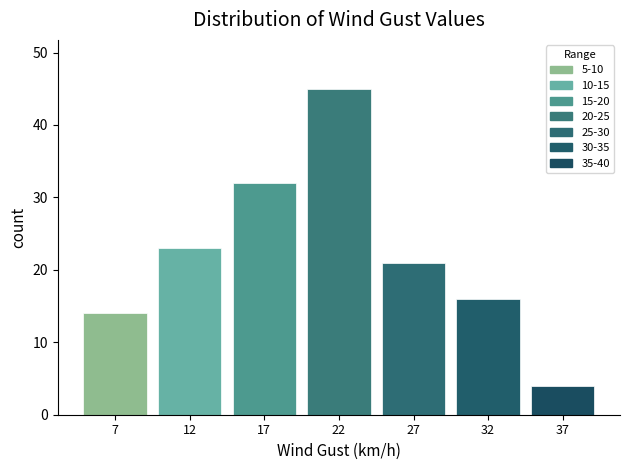

Reading left to right, what are all the values shown in this chart?

7=14	12=23	17=32	22=45	27=21	32=16	37=4